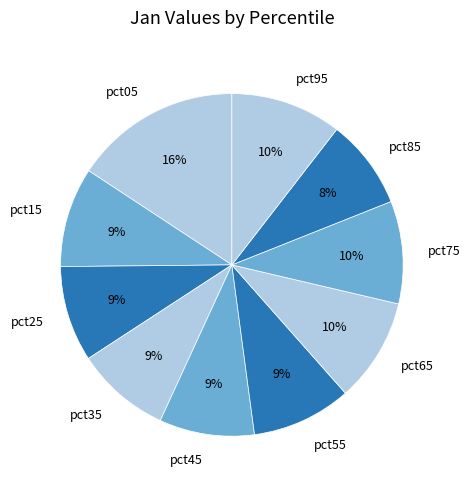

Does pct15 represent more than half of the total?

No